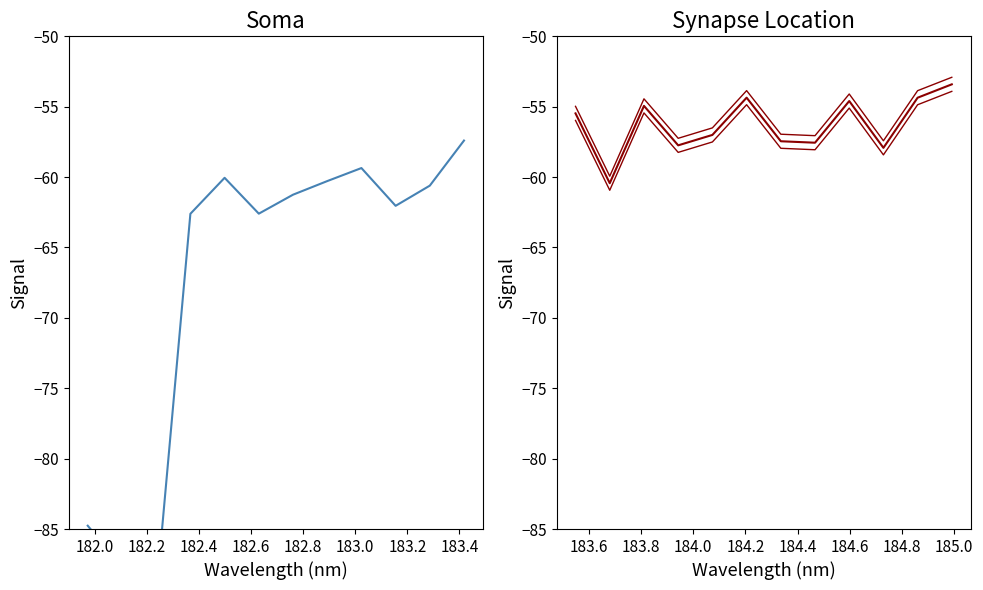

Reading right to left, what are all the values shown in this chart?

col_1 (first half): -57.4	-60.6	-62.0	-59.4	-60.3	-61.3	-62.6	-60.1	-62.6	-89.7	-87.7	-84.8
col_1 (second half): -53.4	-54.4	-57.9	-54.6	-57.6	-57.5	-54.4	-57.0	-57.7	-54.9	-60.4	-55.5
col_1 lower: -53.9	-54.9	-58.4	-55.1	-58.1	-58.0	-54.9	-57.5	-58.2	-55.4	-60.9	-56.0
col_1 upper: -52.9	-53.9	-57.4	-54.1	-57.1	-57.0	-53.9	-56.5	-57.2	-54.4	-59.9	-55.0